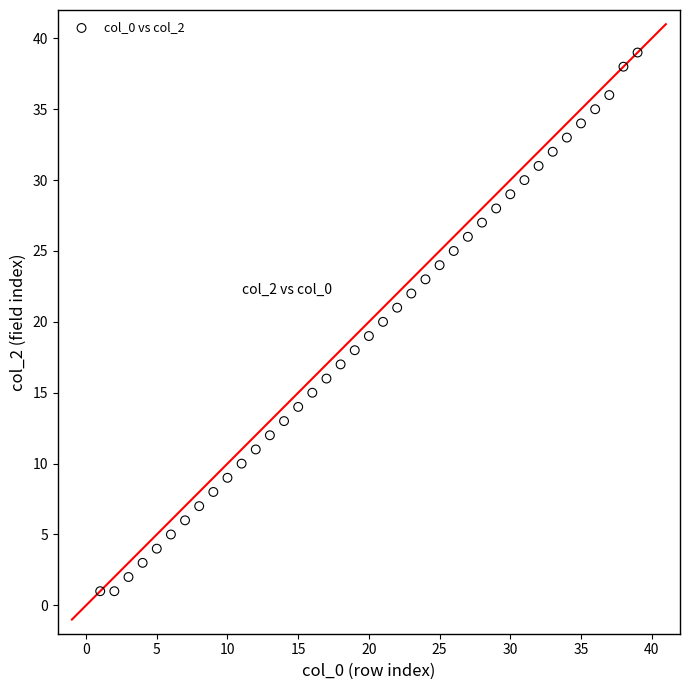

What is the range of Y values (max minus min)?

38